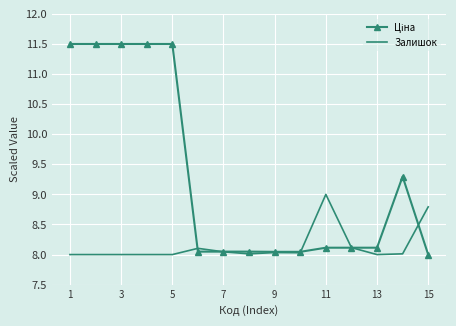

List the series in order of their overall mean, lowest first.

Залишок, Ціна